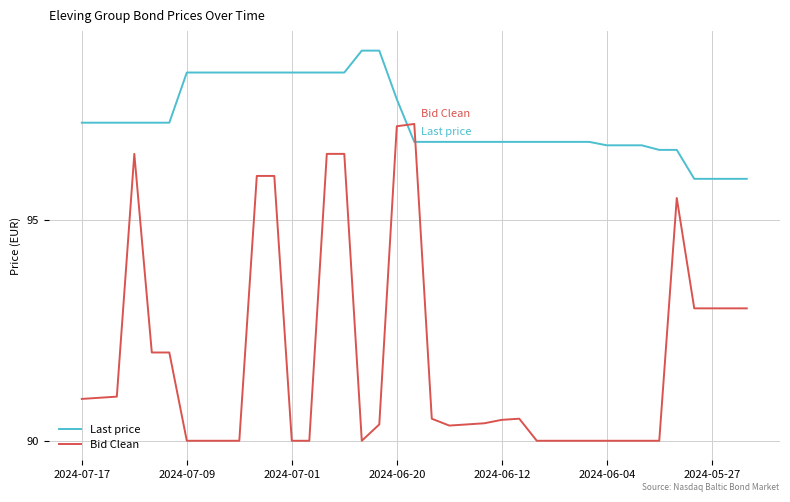

Which series has the largest range (max minus min)?

Bid Clean